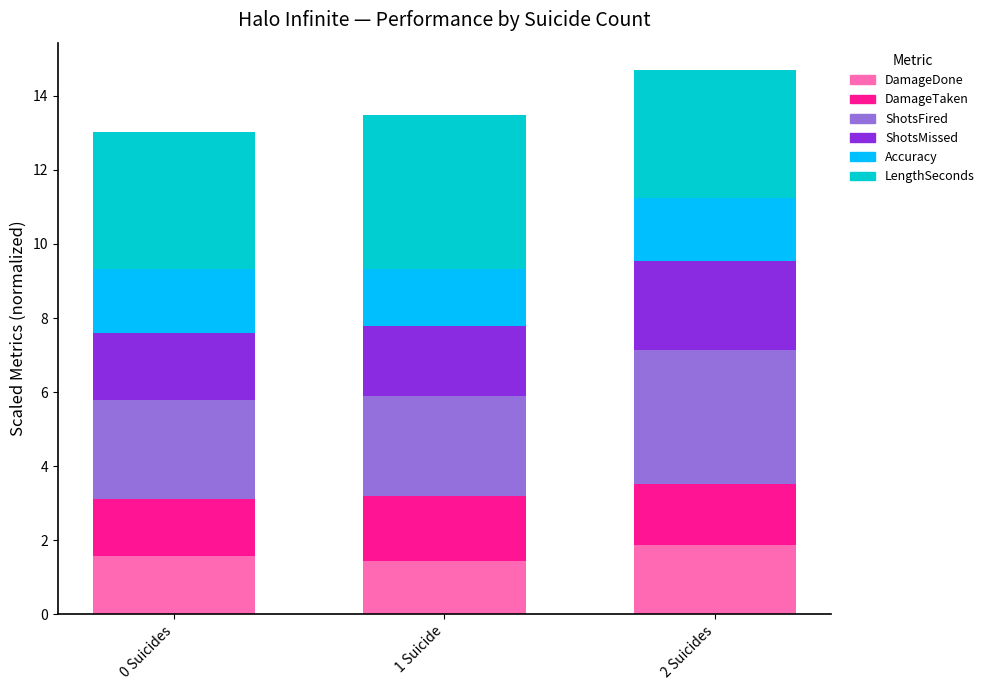

What are all the series names shown in the legend?

DamageDone, DamageTaken, ShotsFired, ShotsMissed, Accuracy, LengthSeconds